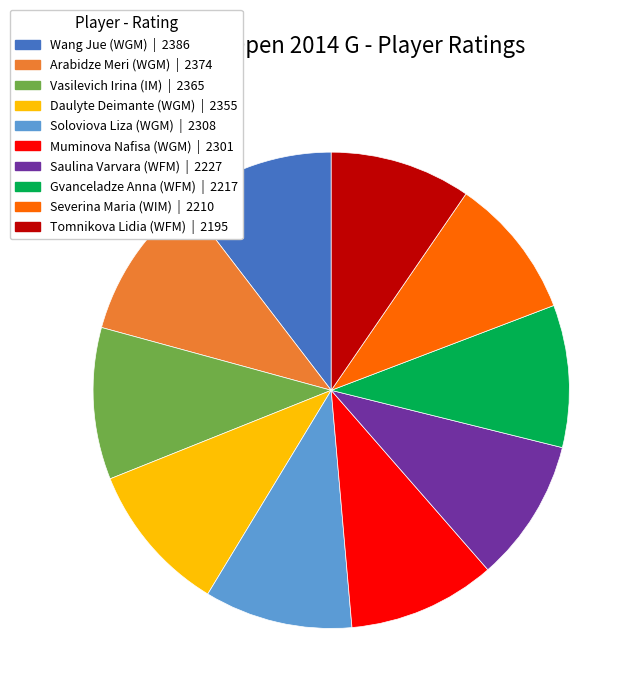

Is it true that Daulyte Deimante (WGM) is 18% of the pie?

False